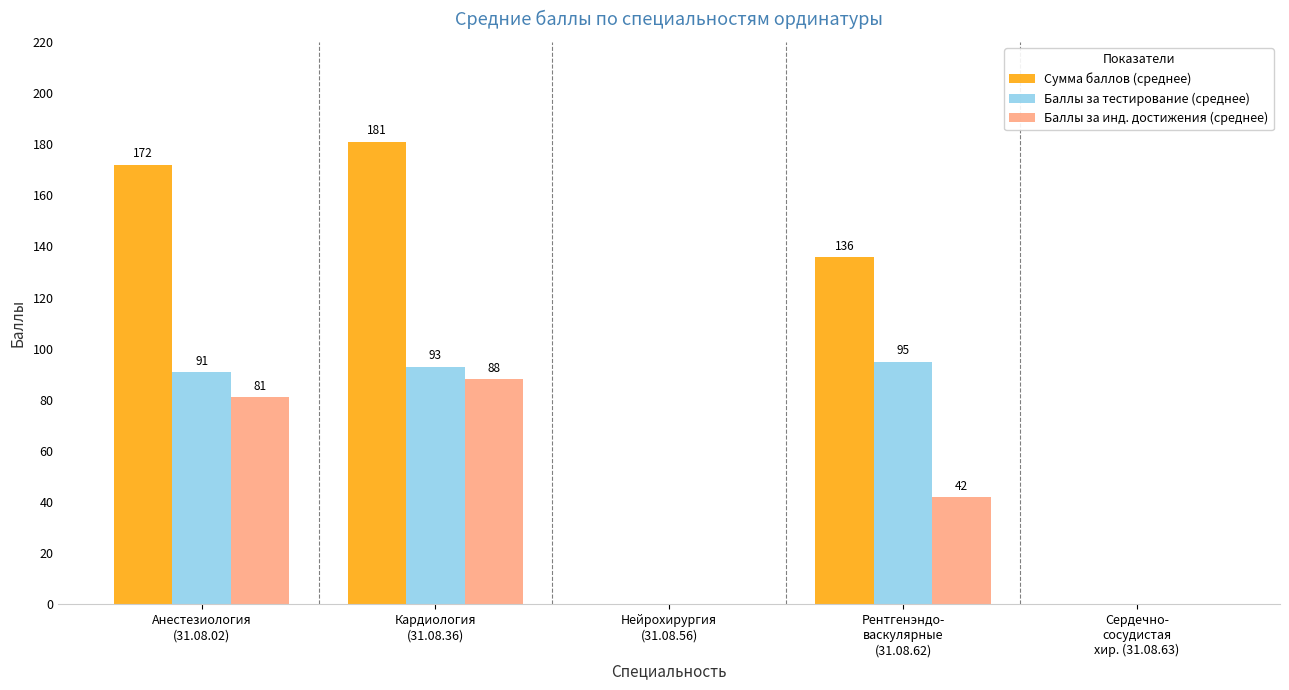

Reading left to right, transcribe all the data shown in this chart.

Сумма баллов (среднее): Анестезиология
(31.08.02)=172	Кардиология
(31.08.36)=181	Нейрохирургия
(31.08.56)=0	Рентгенэндо-
васкулярные
(31.08.62)=136	Сердечно-
сосудистая
хир. (31.08.63)=0
Баллы за тестирование (среднее): Анестезиология
(31.08.02)=91	Кардиология
(31.08.36)=93	Нейрохирургия
(31.08.56)=0	Рентгенэндо-
васкулярные
(31.08.62)=95	Сердечно-
сосудистая
хир. (31.08.63)=0
Баллы за инд. достижения (среднее): Анестезиология
(31.08.02)=81	Кардиология
(31.08.36)=88	Нейрохирургия
(31.08.56)=0	Рентгенэндо-
васкулярные
(31.08.62)=42	Сердечно-
сосудистая
хир. (31.08.63)=0